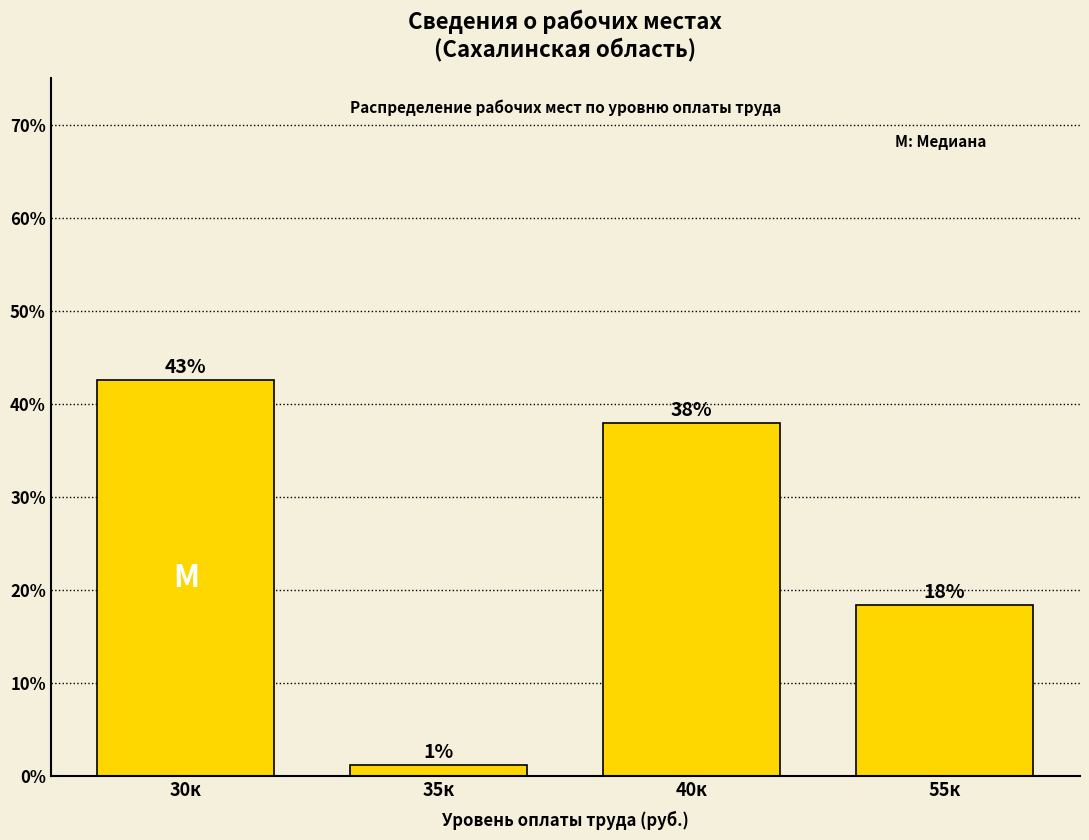

Is it true that the value at 55к is 9.7?

False